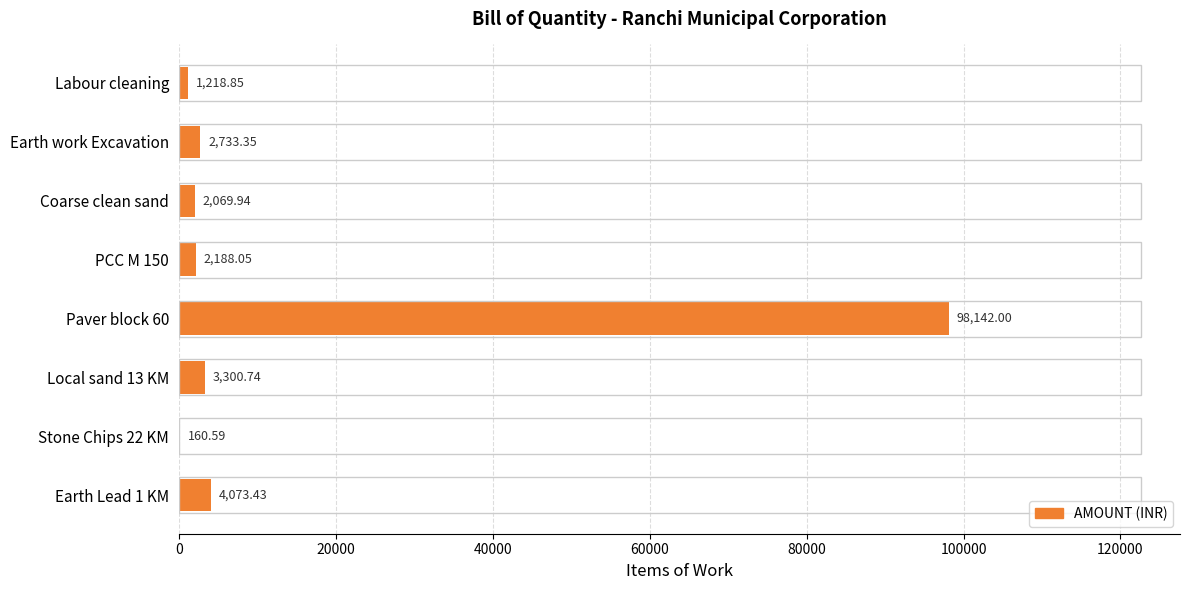

Approximately how many times larger is the value at PCC M 150 compared to Earth Lead 1 KM?

0.5